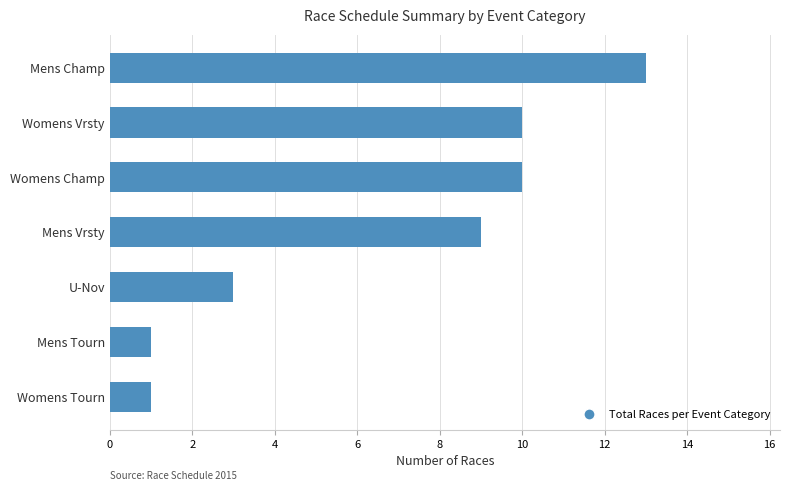

The chart shows a value of 10 at Womens Vrsty. True or false?

True